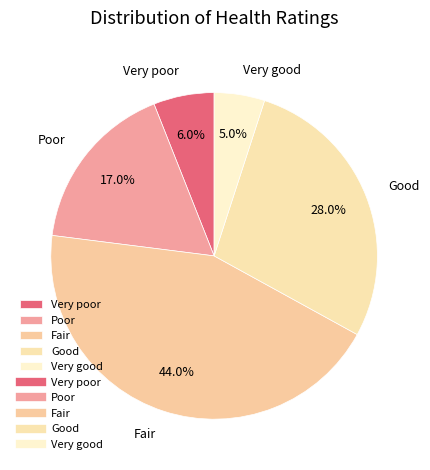

Is there any slice that represents more than half of the pie?

No